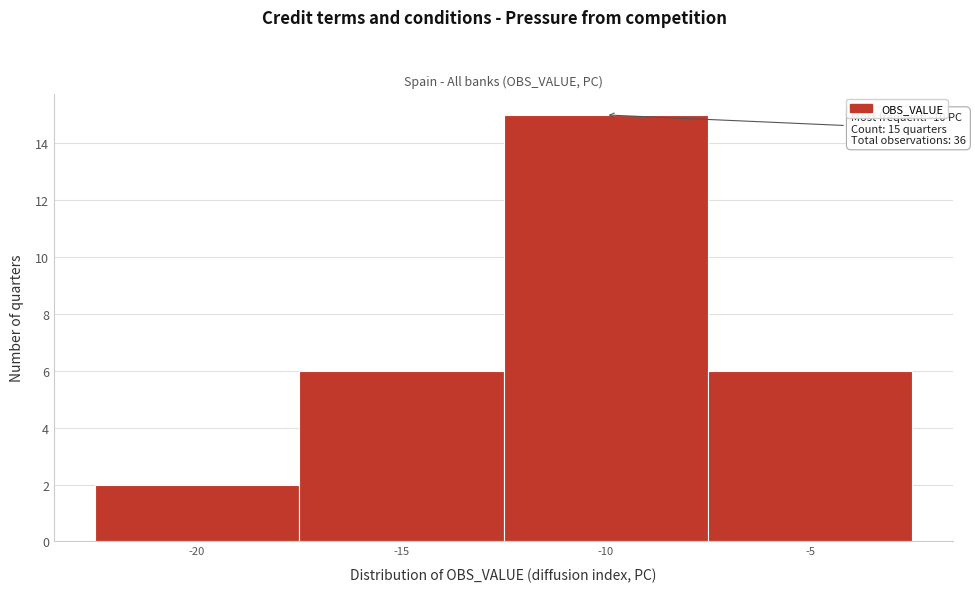

Which range on the x-axis has the tallest bar?

-12.5 to -7.5